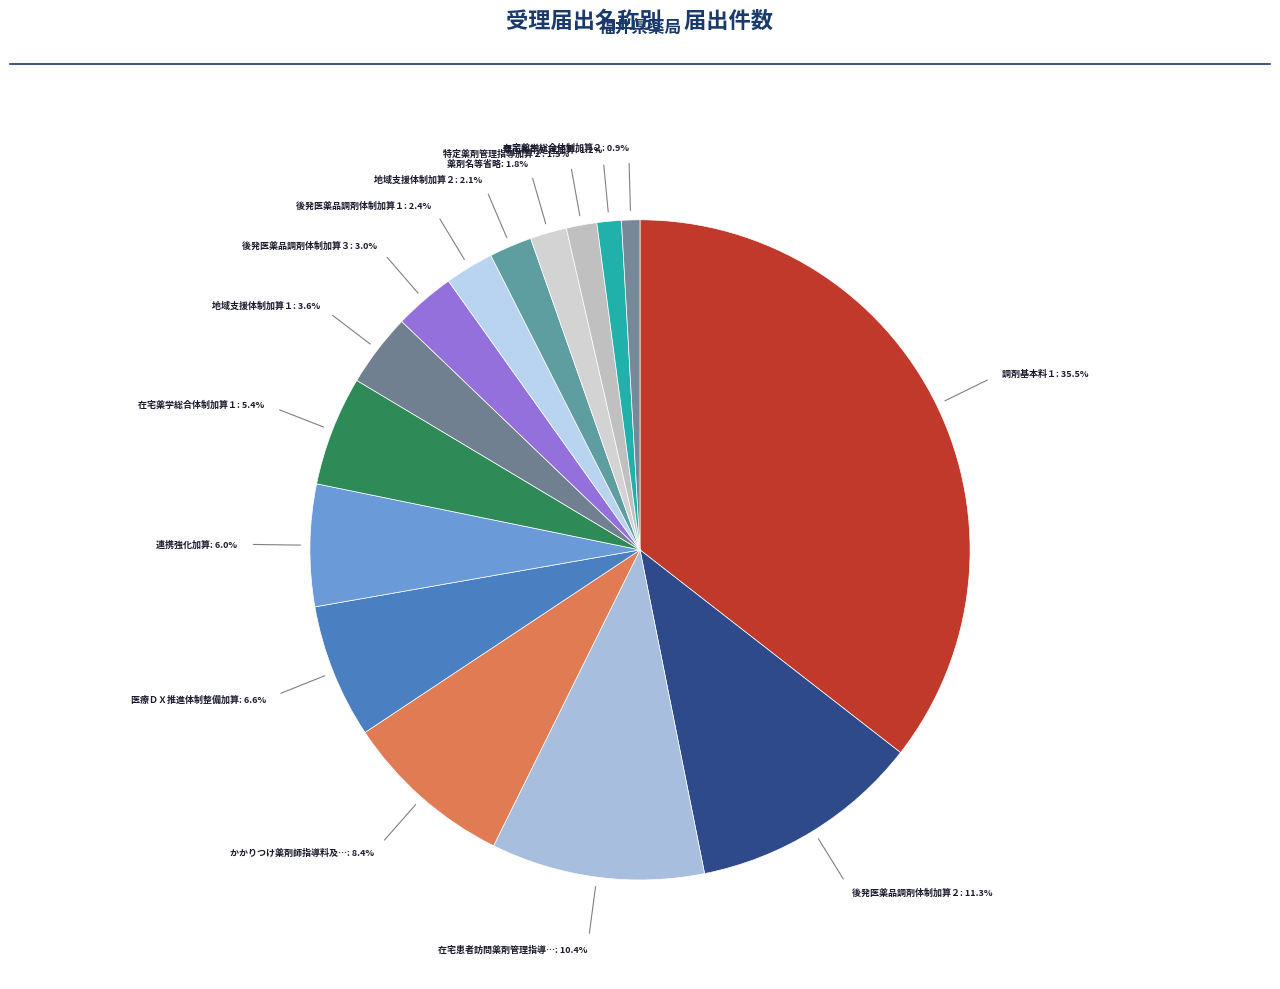

Which category has the biggest portion of the pie?

調剤基本料１